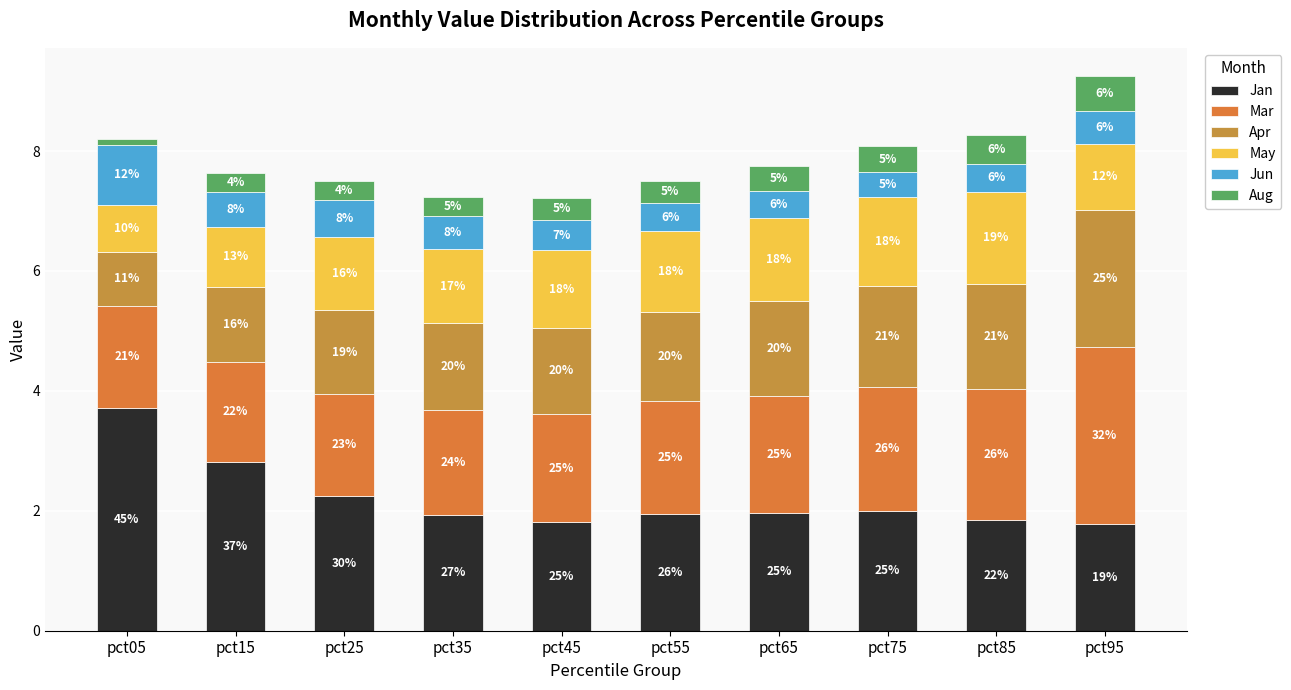

Are the bars horizontal?

No